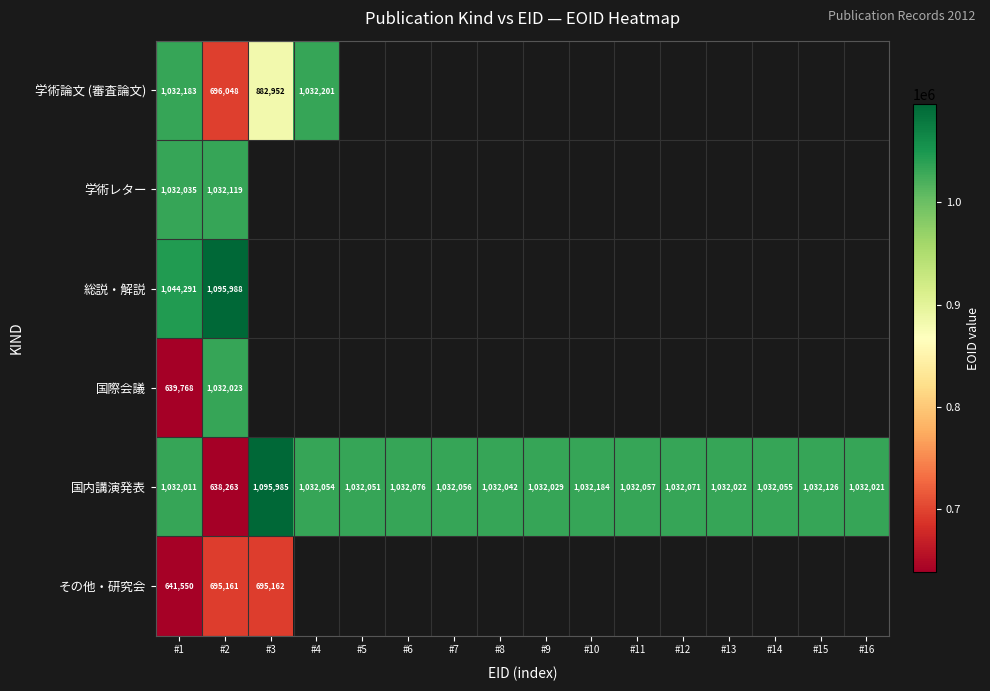

Rank the series at #1 from lowest to highest value.

国際会議, その他・研究会, 国内講演発表, 学術レター, 学術論文 (審査論文), 総説・解説